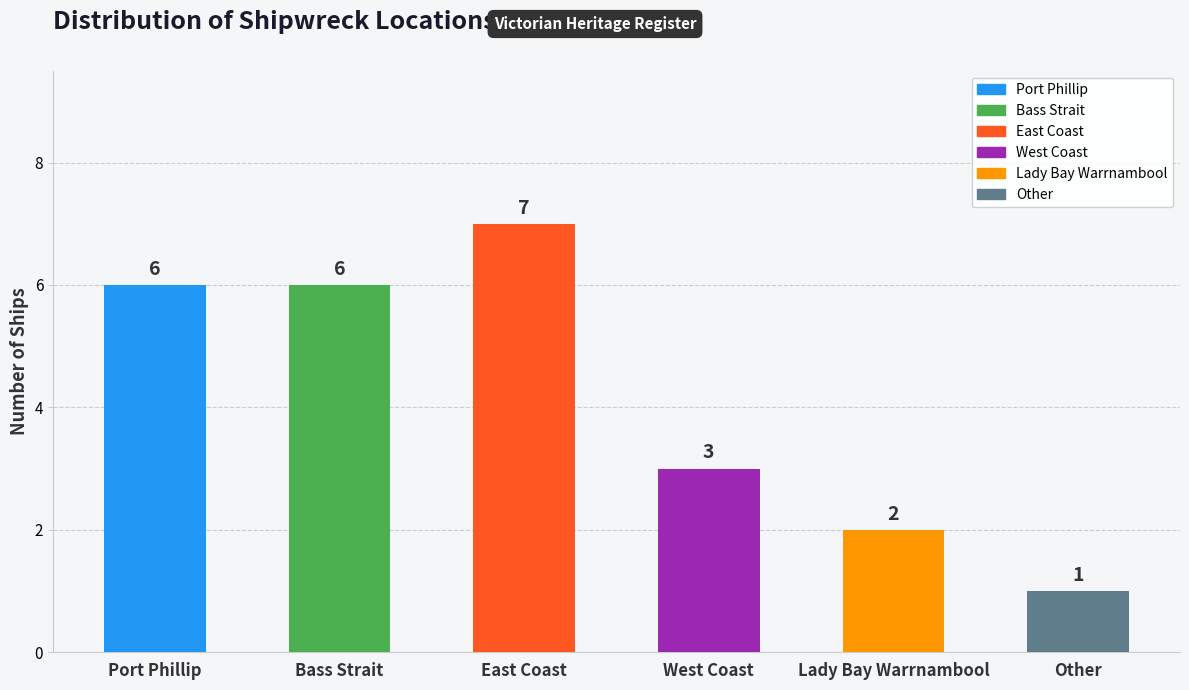

How many values are between 2 and 6?

4